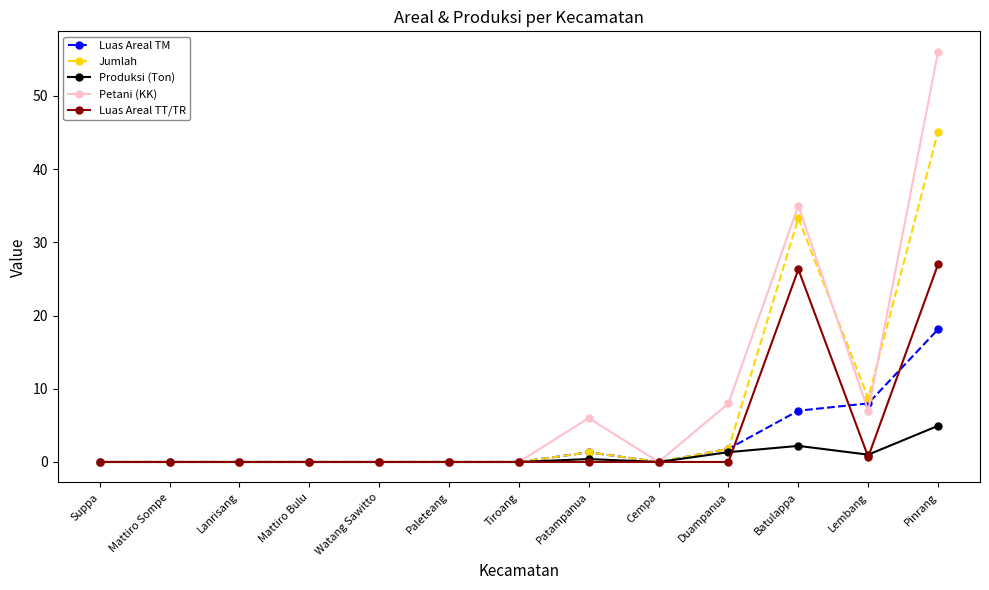

The value of Petani (KK) at Paleteang is -27.5. True or false?

False